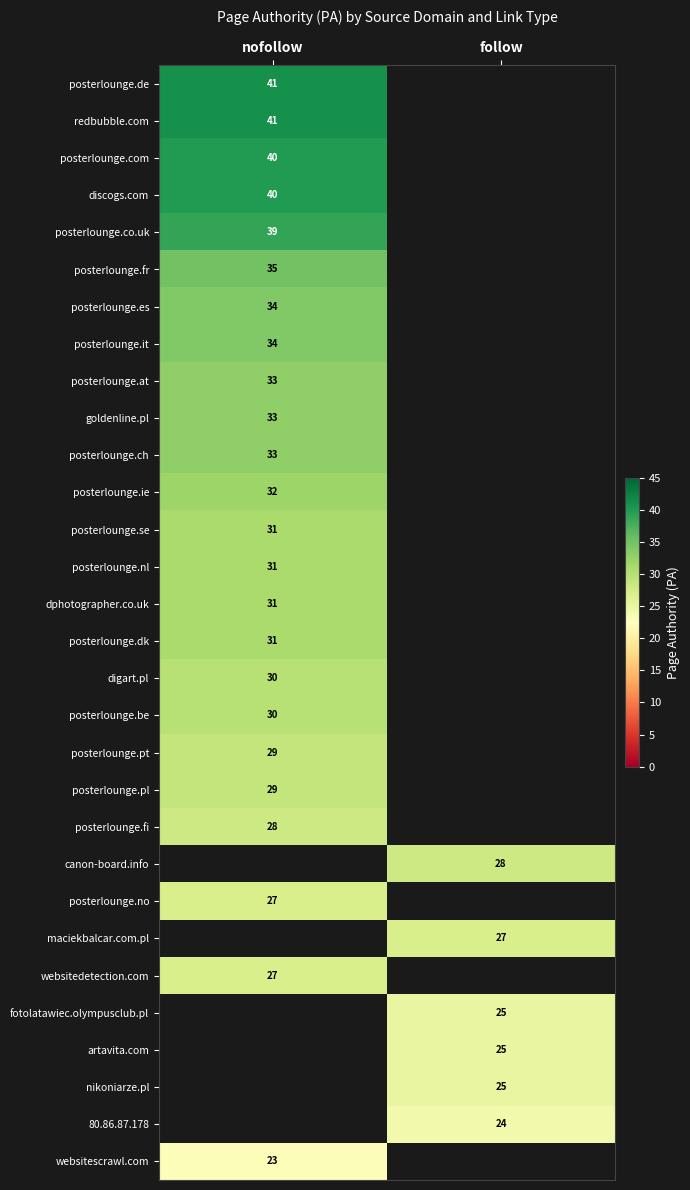

True or false: artavita.com has a value of 36 at follow.

False